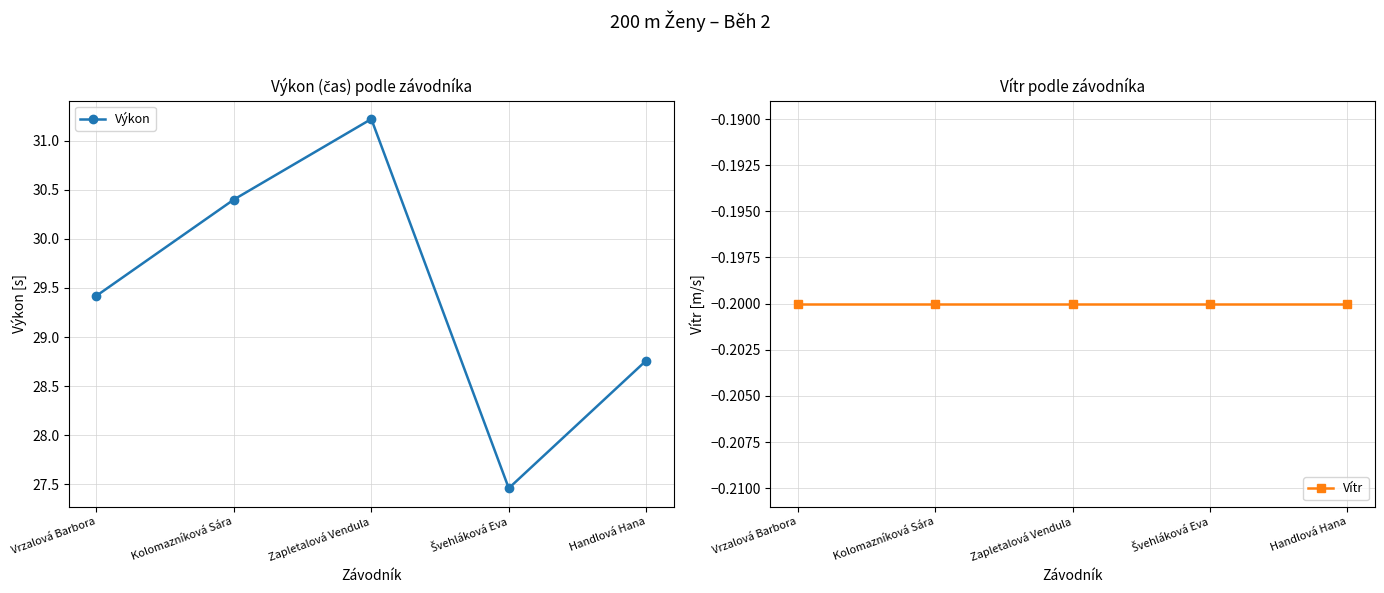

What is the label of the 3rd point from the right?

Zapletalová Vendula